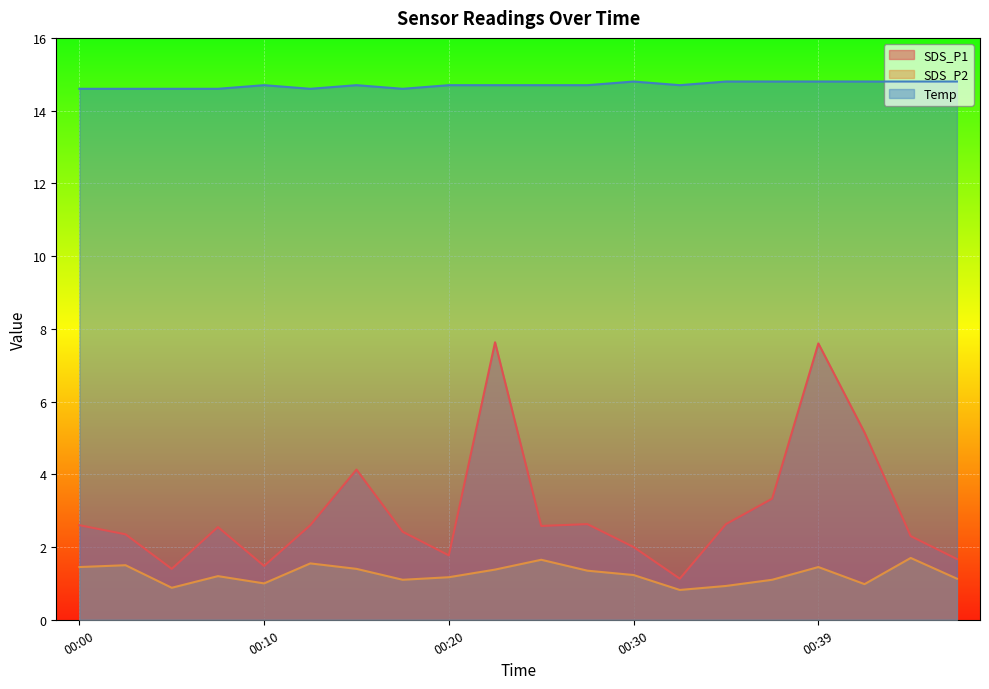

Reading left to right, transcribe all the data shown in this chart.

SDS_P1: 2.6	2.4	1.4	2.5	1.5	2.6	4.1	2.4	1.8	7.6	2.6	2.6	2.0	1.1	2.6	3.3	7.6	5.2	2.3	1.7
SDS_P2: 1.4	1.5	0.9	1.2	1.0	1.6	1.4	1.1	1.2	1.4	1.6	1.4	1.2	0.8	0.9	1.1	1.4	1.0	1.7	1.1
Temp: 14.6	14.6	14.6	14.6	14.7	14.6	14.7	14.6	14.7	14.7	14.7	14.7	14.8	14.7	14.8	14.8	14.8	14.8	14.8	14.8